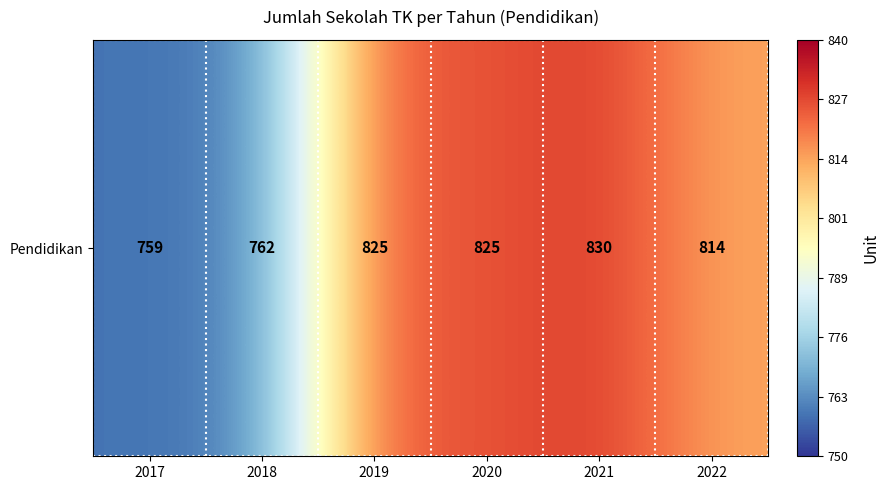

At which category does the chart reach its peak across all series?

2021